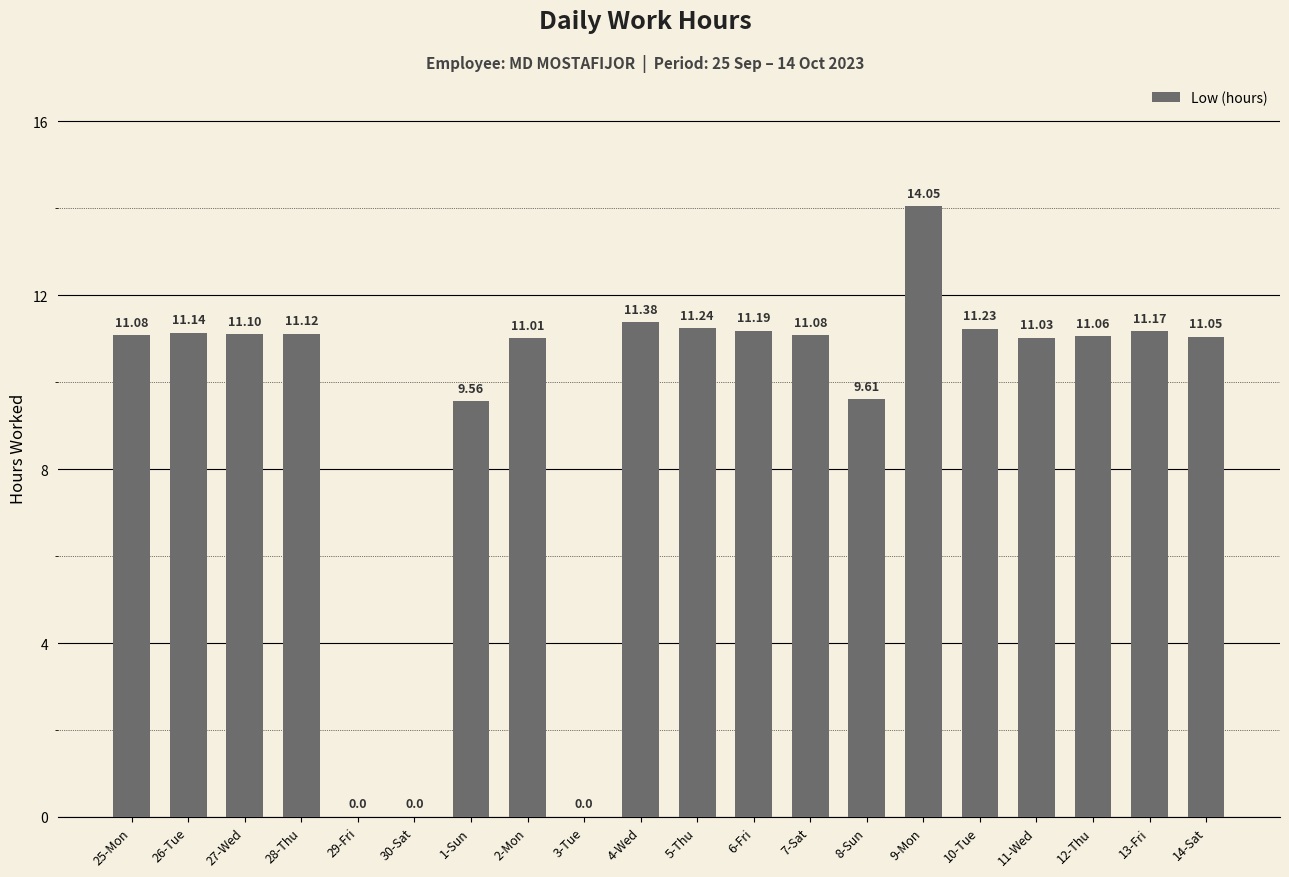

Reading left to right, extract all data points from this chart.

11.1	11.1	11.1	11.1	0.0	0.0	9.6	11.0	0.0	11.4	11.2	11.2	11.1	9.6	14.1	11.2	11.0	11.1	11.2	11.1